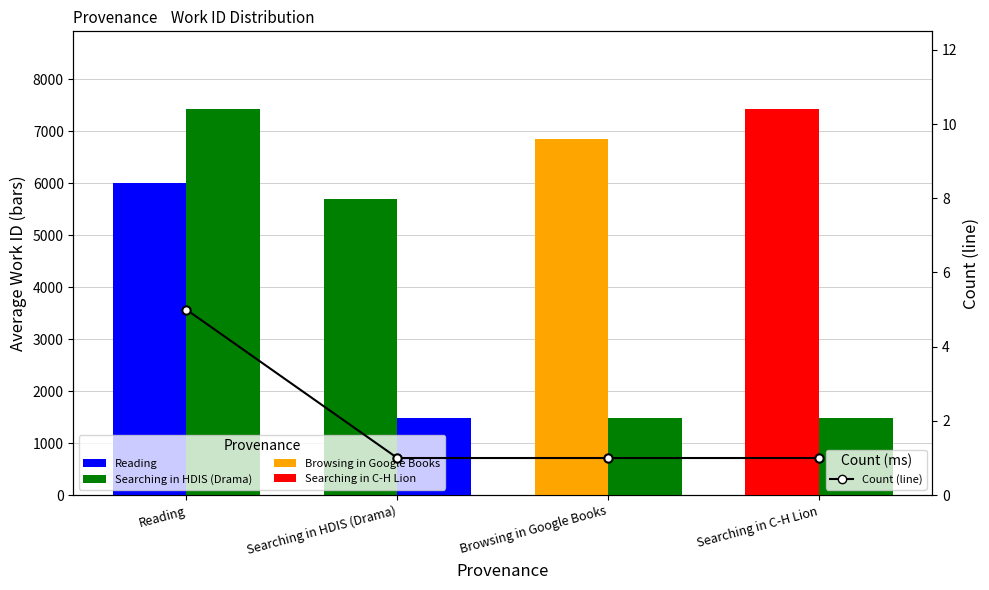

List the series in order of their overall mean, lowest first.

Count (line), Count (scaled), Avg Work ID